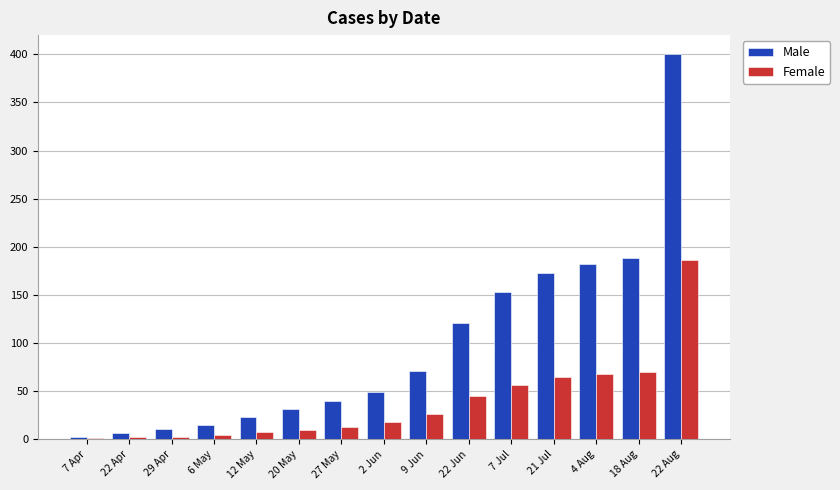

What is the greatest value displayed?

399.9